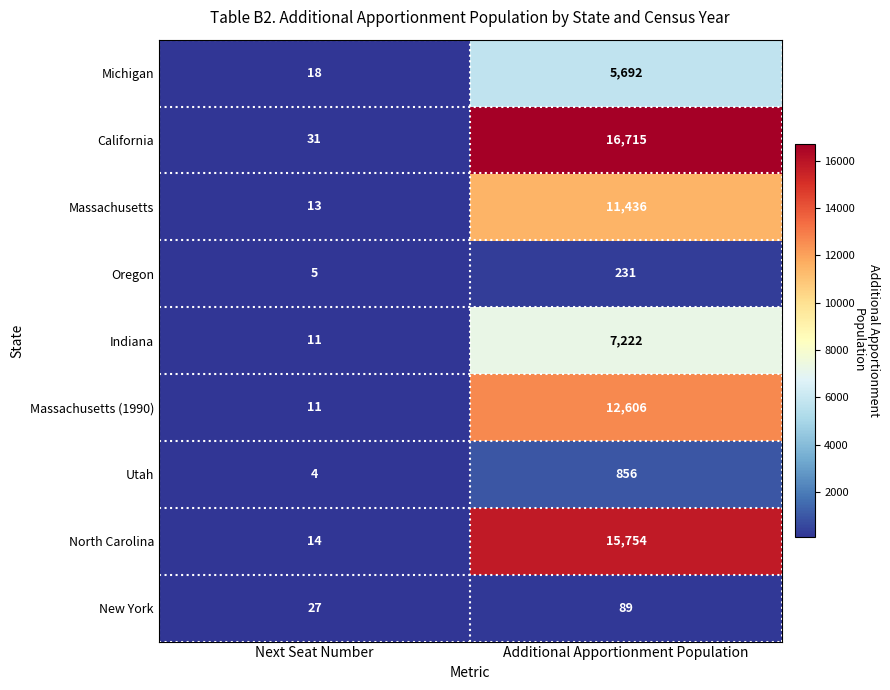

Which series has the largest range (max minus min)?

California